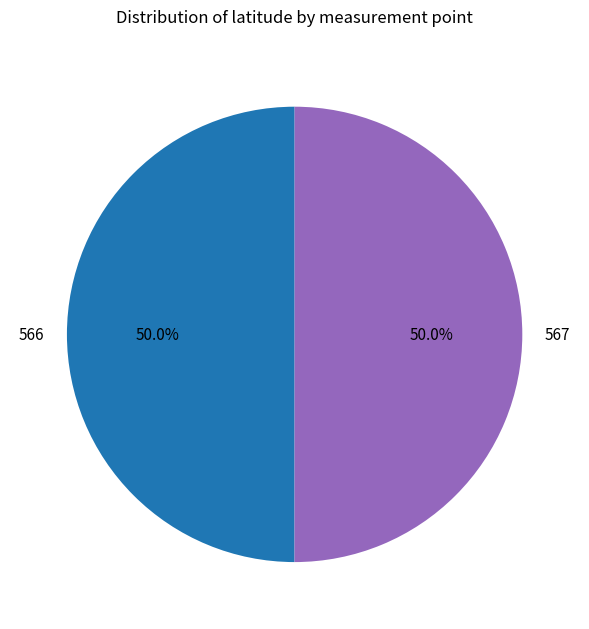

How much of the chart is everything except 567?

50.0%